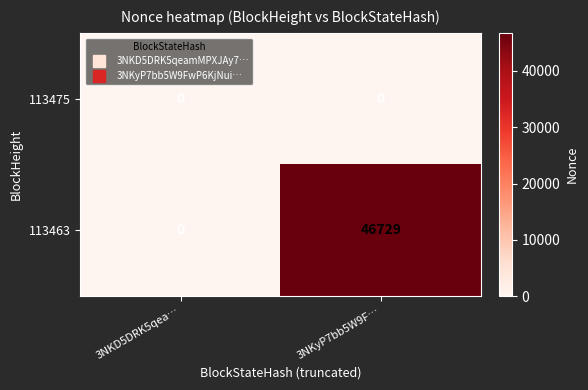

Rank the series by their maximum value, from lowest to highest.

113475, 113463